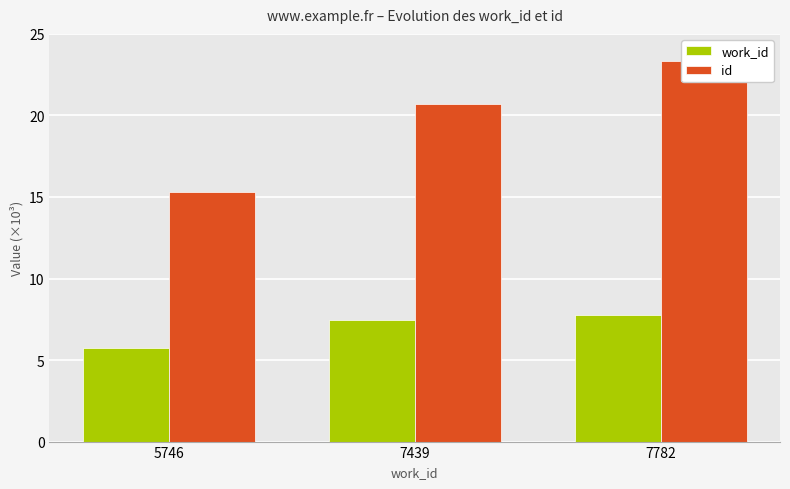

Where does the work_id series first go above 7?

7439